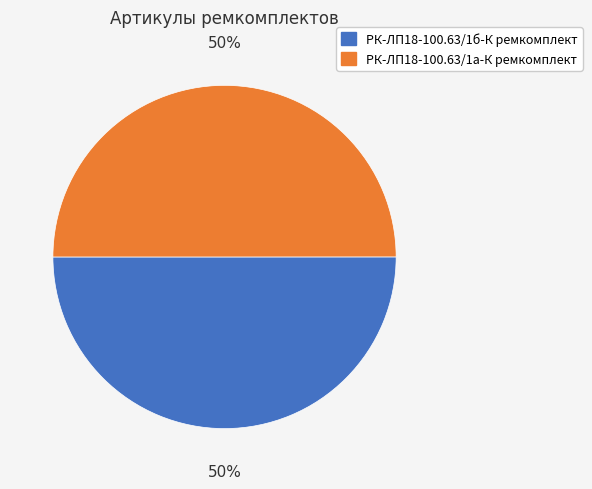

What is the ratio of the value at РК-ЛП18-100.63/1б-К ремкомплект to the value at РК-ЛП18-100.63/1а-К ремкомплект?

1.0